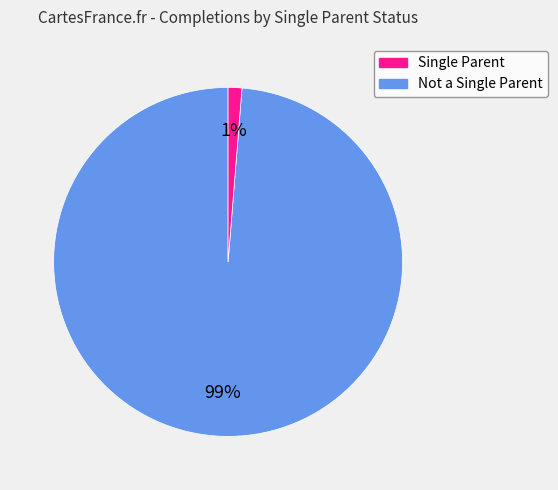

How many slices are in this pie chart?

2